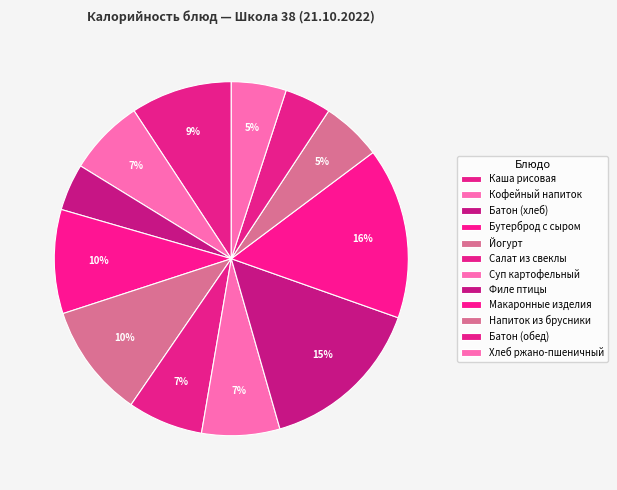

Which category has the smallest portion of the pie?

Батон (обед)